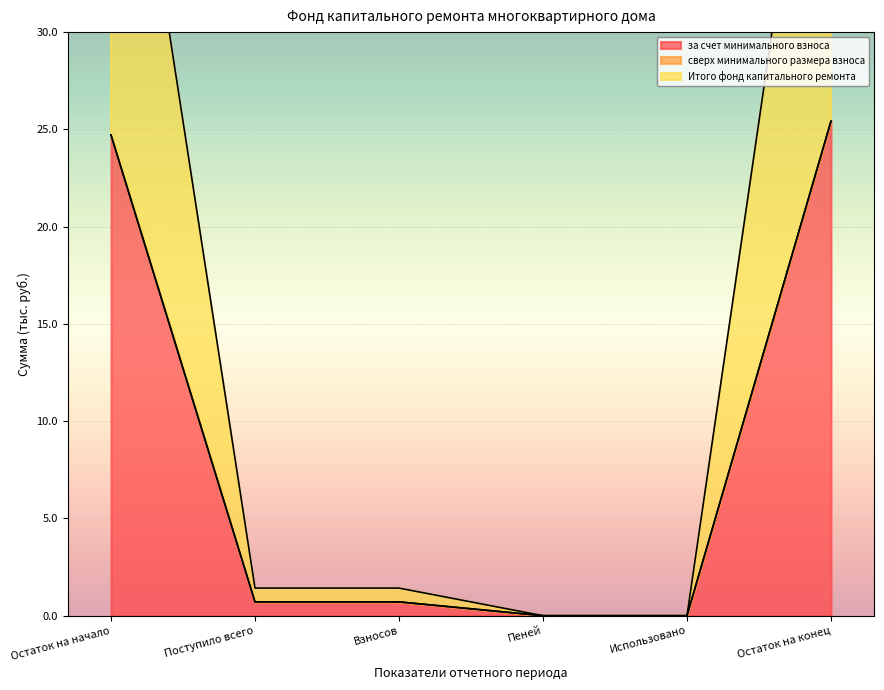

Which category has the highest value in the за счет минимального взноса series?

Остаток на конец